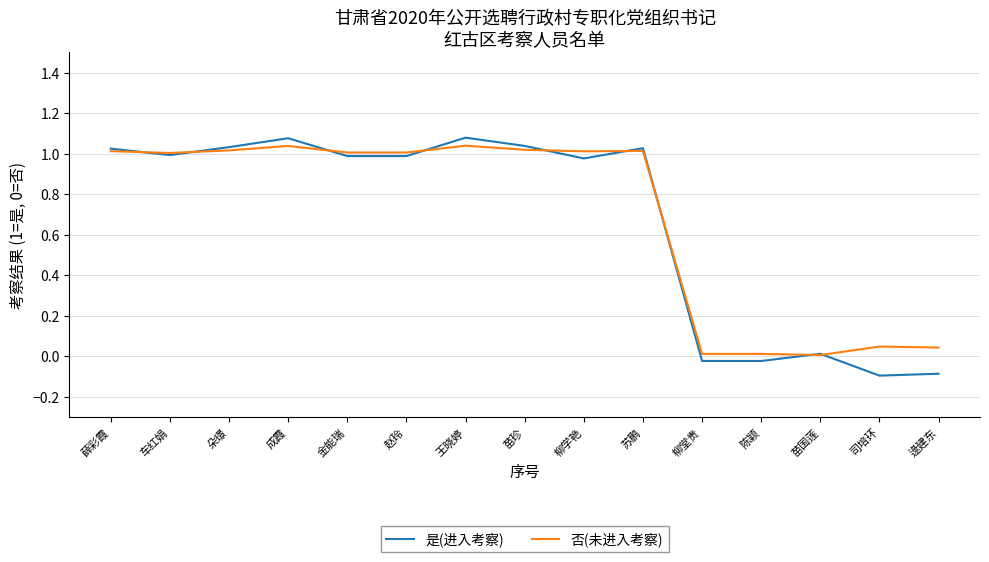

At how many categories does at least one series exceed 0?

15